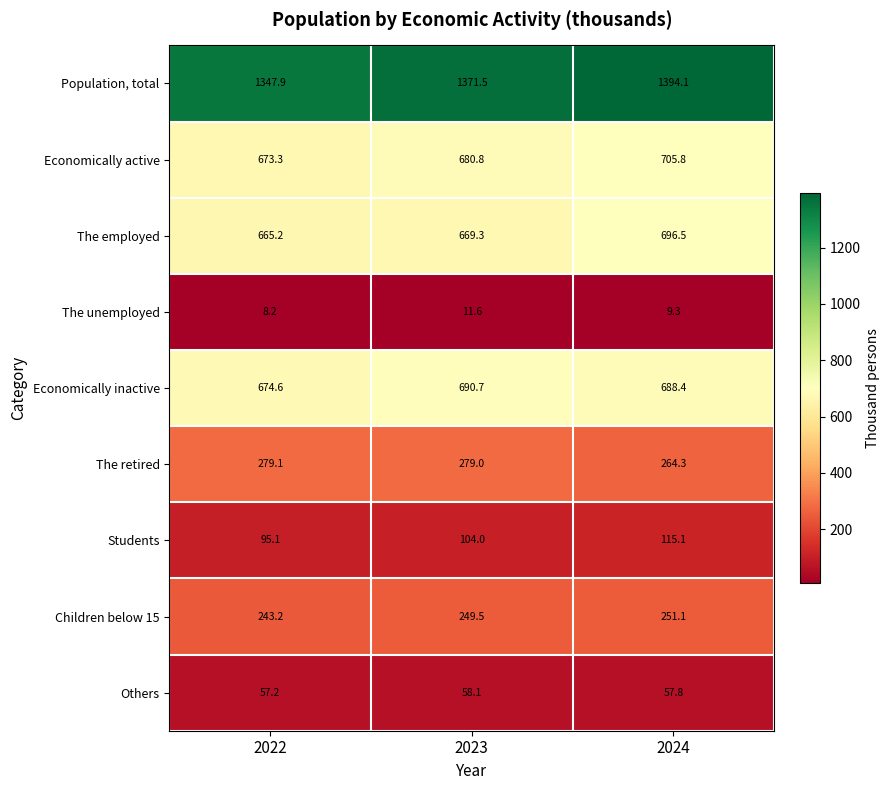

At which category does the chart reach its minimum across all series?

2022